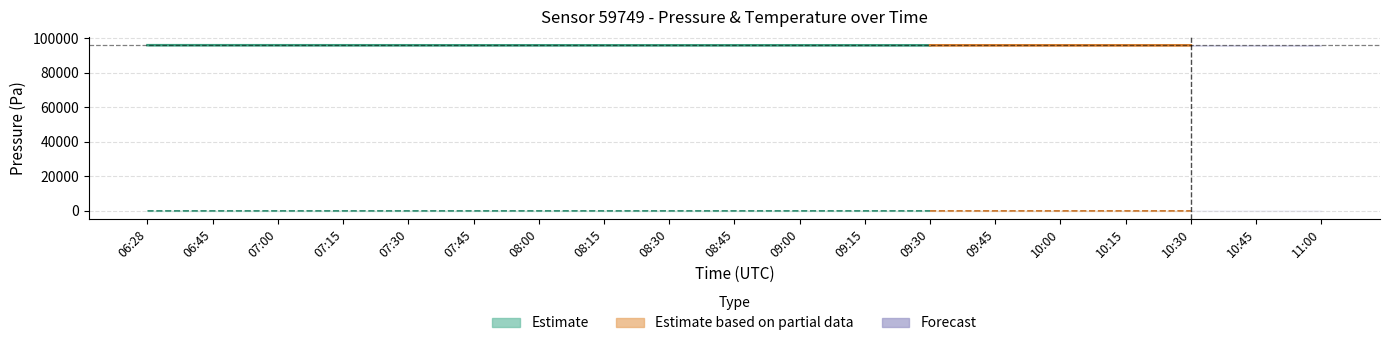

True or false: pressure_lower has a value of 66968.9 at 09:30.

False